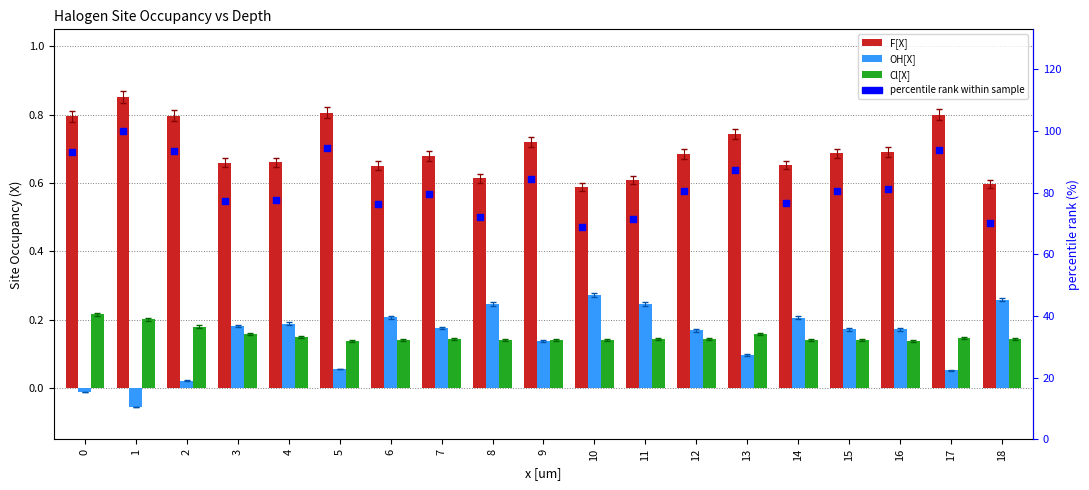

At how many categories does at least one series exceed 6?

19